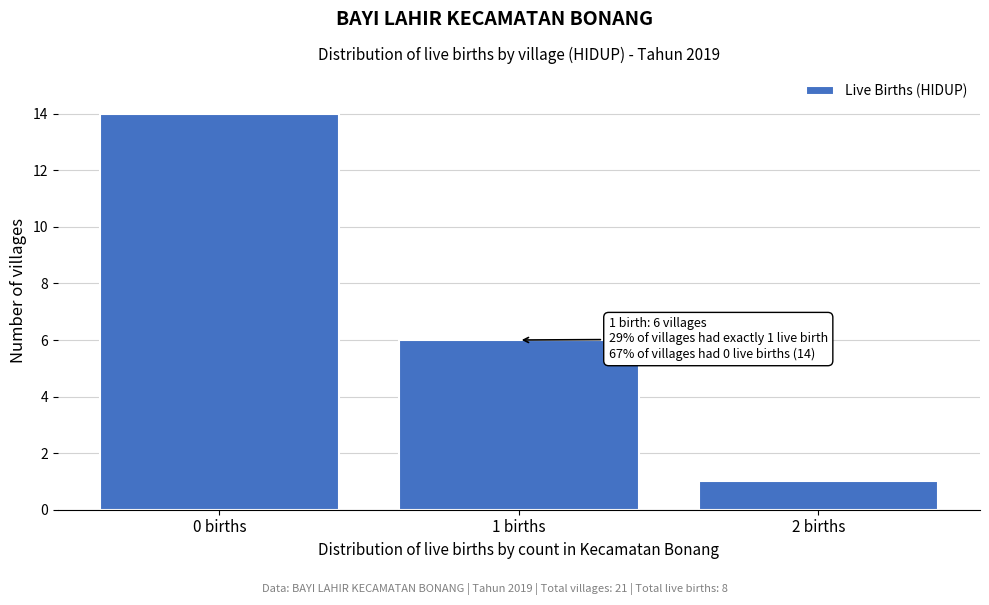

Reading right to left, what are all the values shown in this chart?

1	6	14